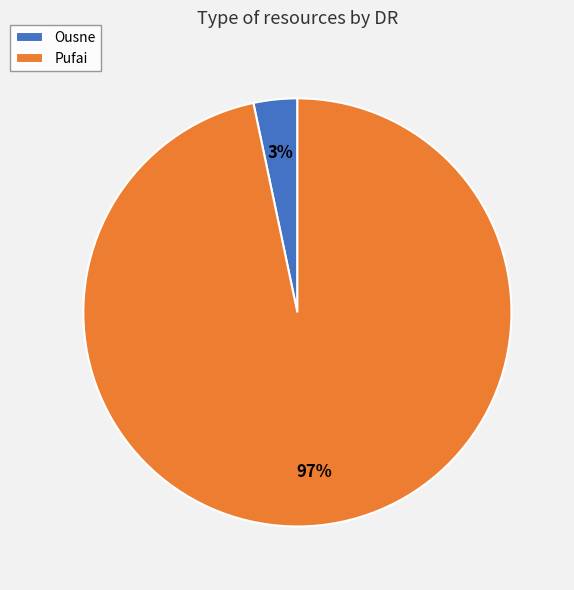

The Ousne slice represents 16% of the pie. True or false?

False